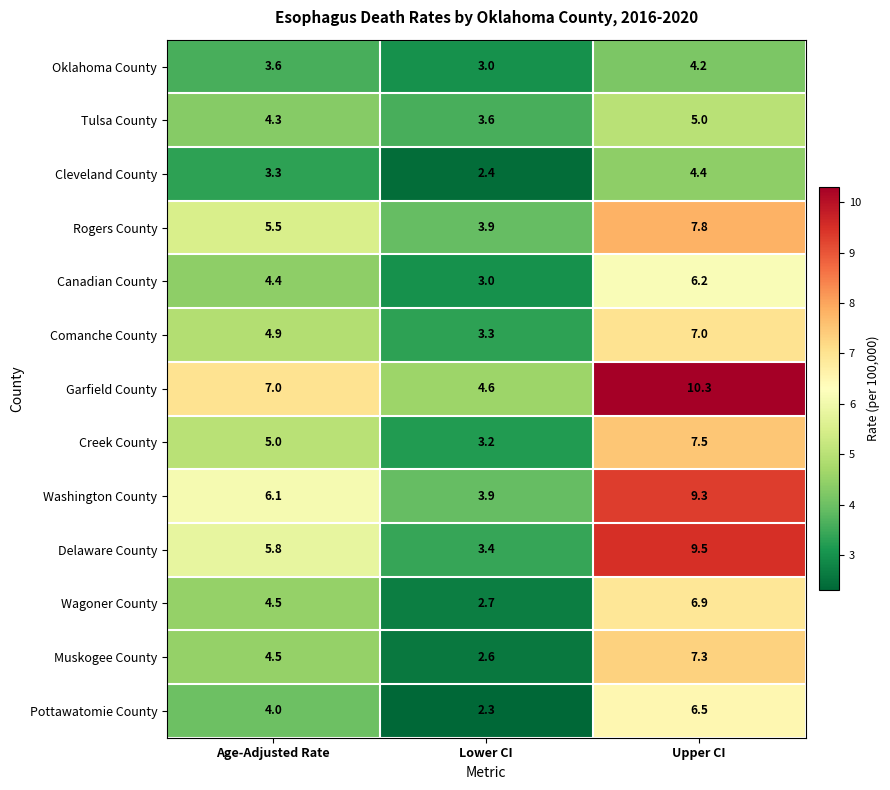

Rank the series at Upper CI from lowest to highest value.

Oklahoma County, Cleveland County, Tulsa County, Canadian County, Pottawatomie County, Wagoner County, Comanche County, Muskogee County, Creek County, Rogers County, Washington County, Delaware County, Garfield County